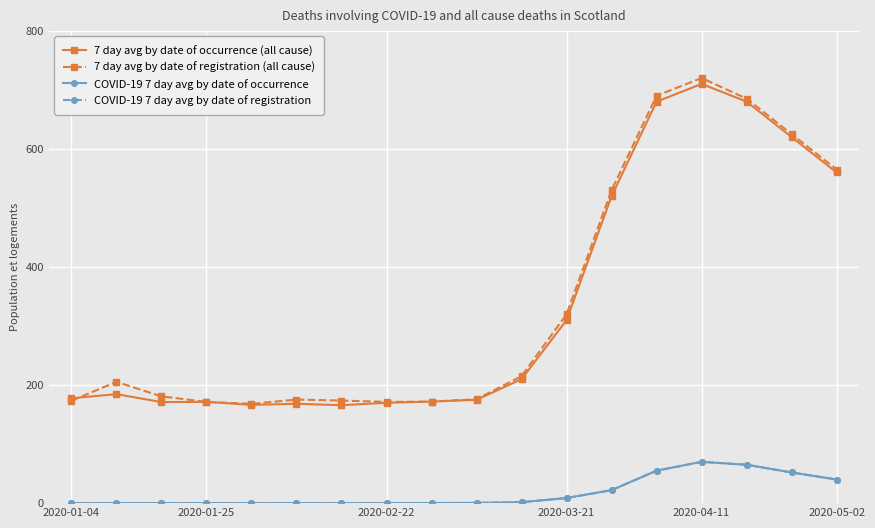

Count the number of data series in this chart.

4